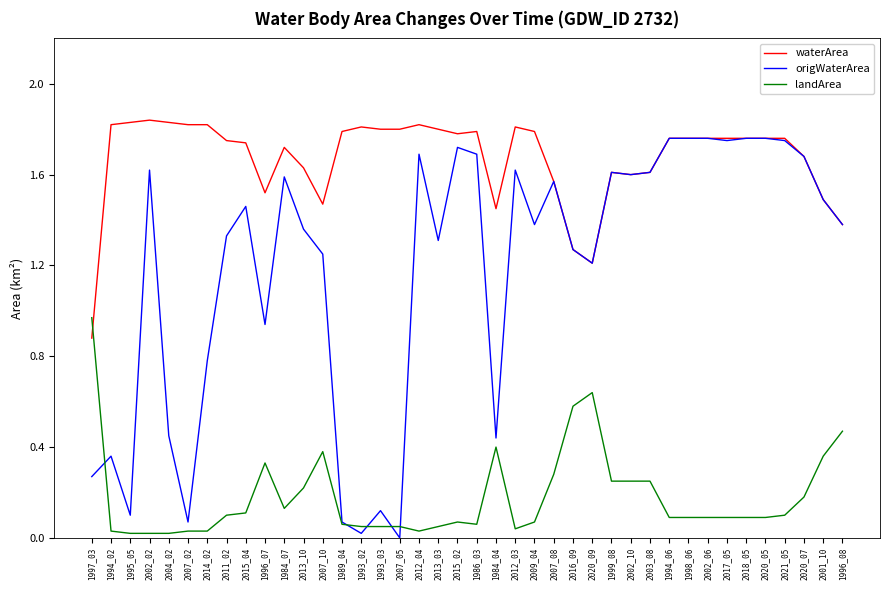

Where does the origWaterArea series first go above 1?

2002_02